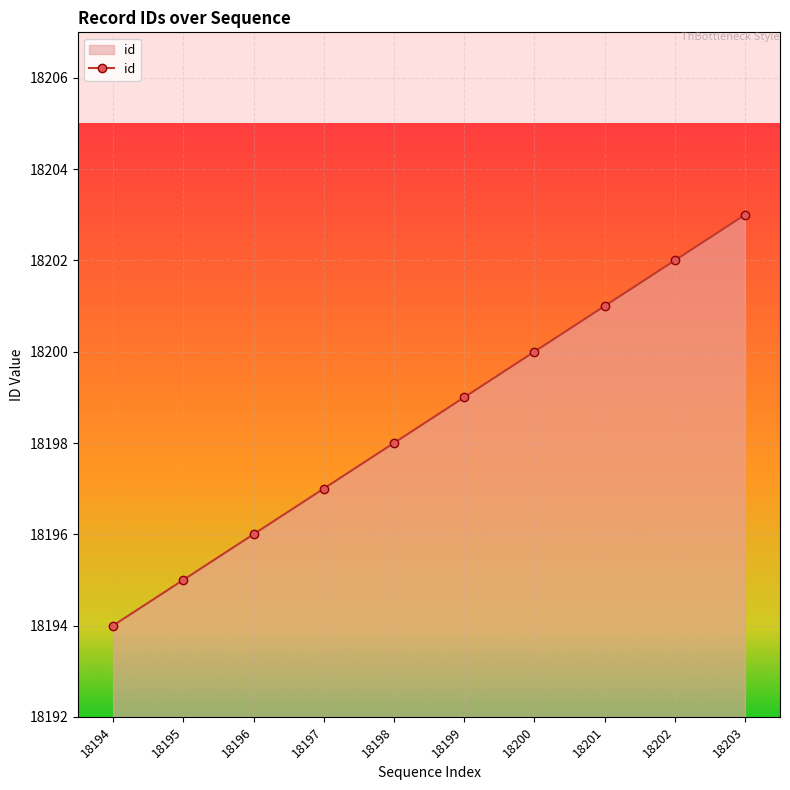

At which label is the value closest to 18198?

18198